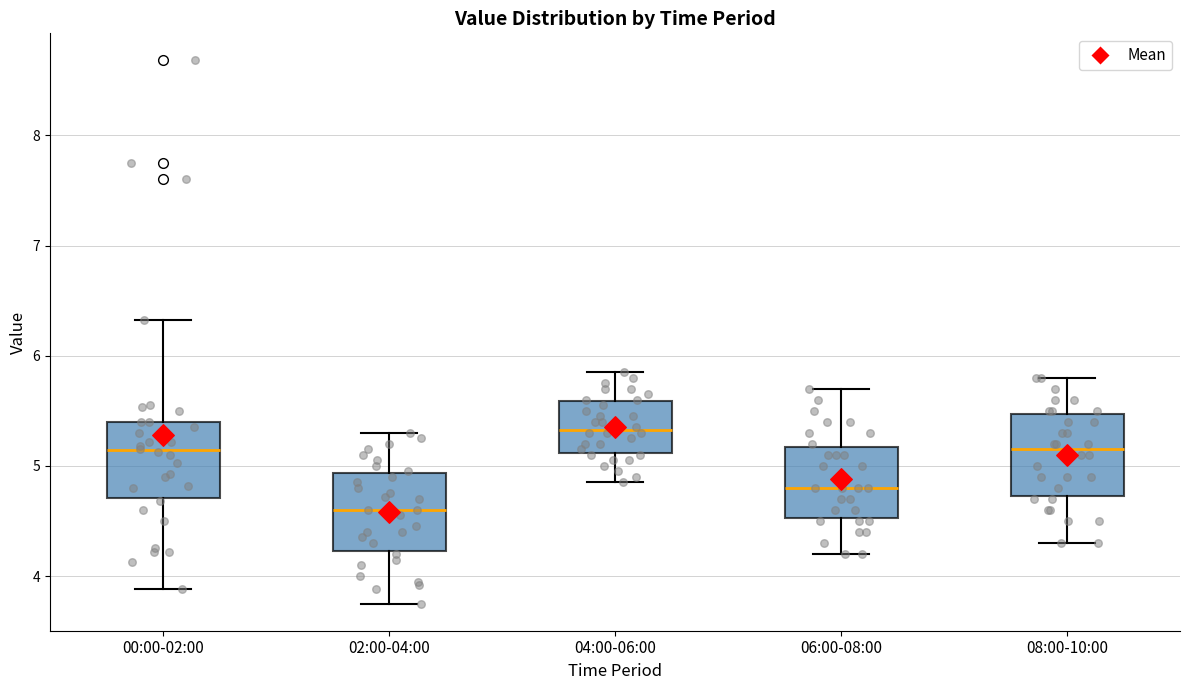

Reading left to right, read every box against the y-axis: the position of its median line, the range the box covers, and the ends of its whiskers. The values are not printed on the chart, so give them approximately, as read against the axis.

00:00-02:00: median 5.1, box 4.7 to 5.4, whiskers 3.9 to 6.3
02:00-04:00: median 4.6, box 4.2 to 4.9, whiskers 3.8 to 5.3
04:00-06:00: median 5.3, box 5.1 to 5.6, whiskers 4.9 to 5.9
06:00-08:00: median 4.8, box 4.5 to 5.2, whiskers 4.2 to 5.7
08:00-10:00: median 5.2, box 4.7 to 5.5, whiskers 4.3 to 5.8